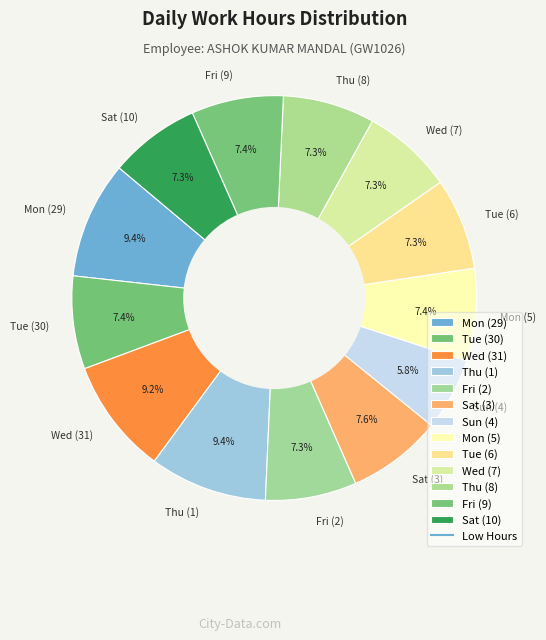

How many segments does this pie chart have?

13